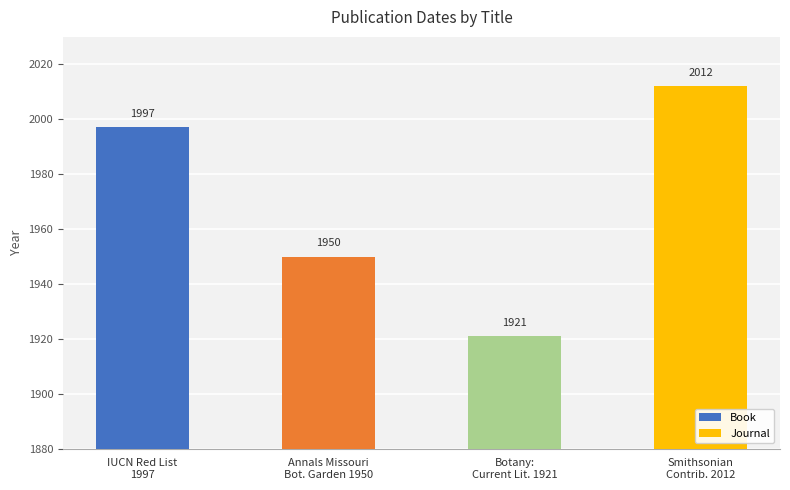

What is the label of the 3rd bar from the right?

Annals Missouri
Bot. Garden 1950